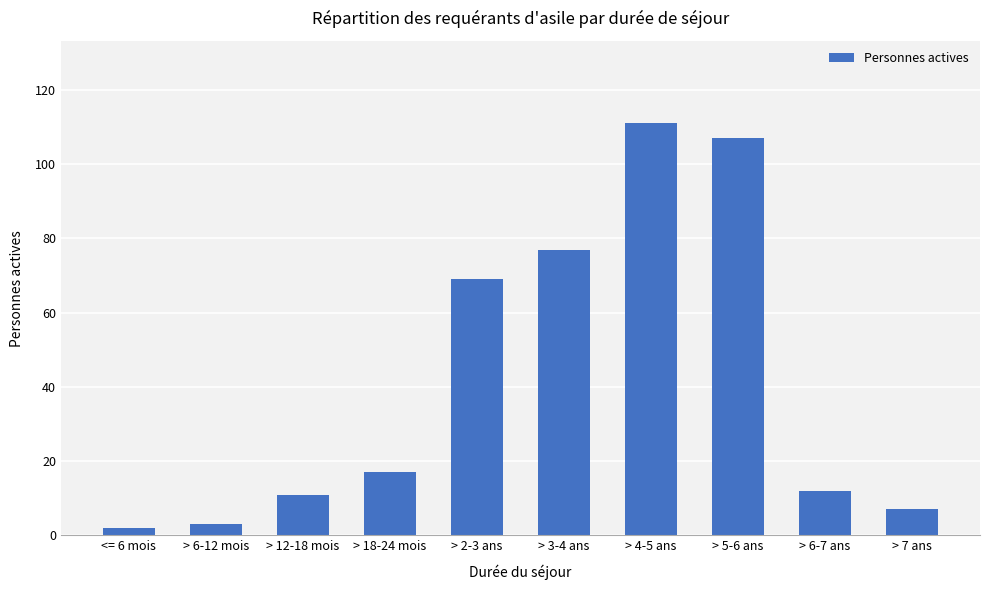

At which category does the chart reach its peak across all series?

> 4-5 ans